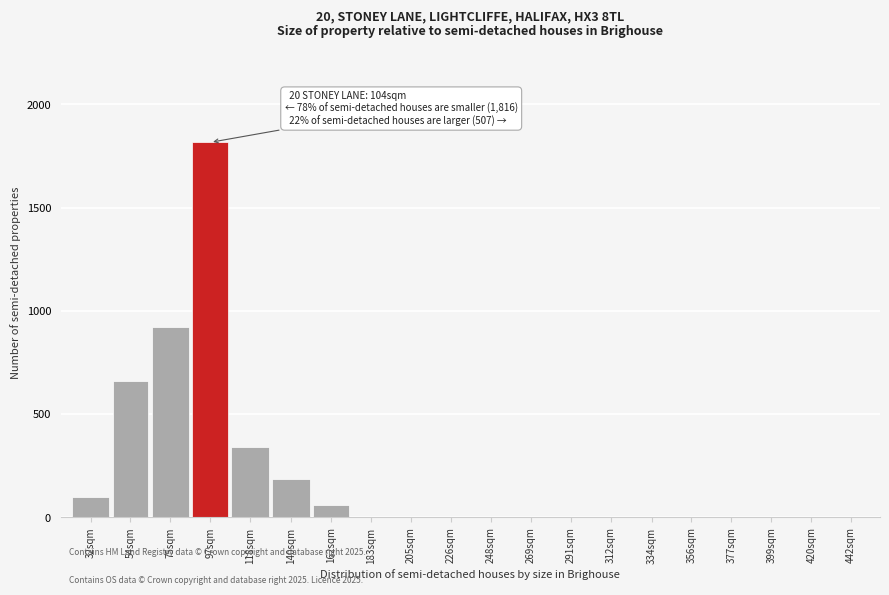

Reading left to right, what are all the values shown in this chart?

32sqm=97	54sqm=660	75sqm=920	97sqm=1816	118sqm=340	140sqm=185	162sqm=62	183sqm=0	205sqm=0	226sqm=0	248sqm=0	269sqm=0	291sqm=0	312sqm=0	334sqm=0	356sqm=0	377sqm=0	399sqm=0	420sqm=0	442sqm=0